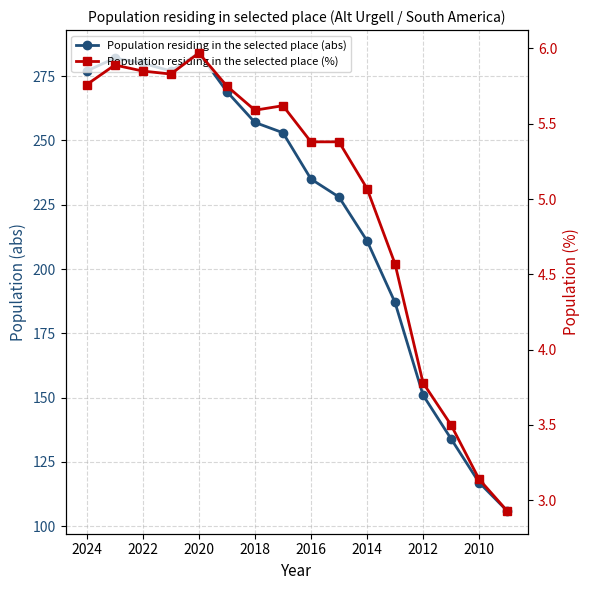

At how many categories does at least one series exceed 191?

11